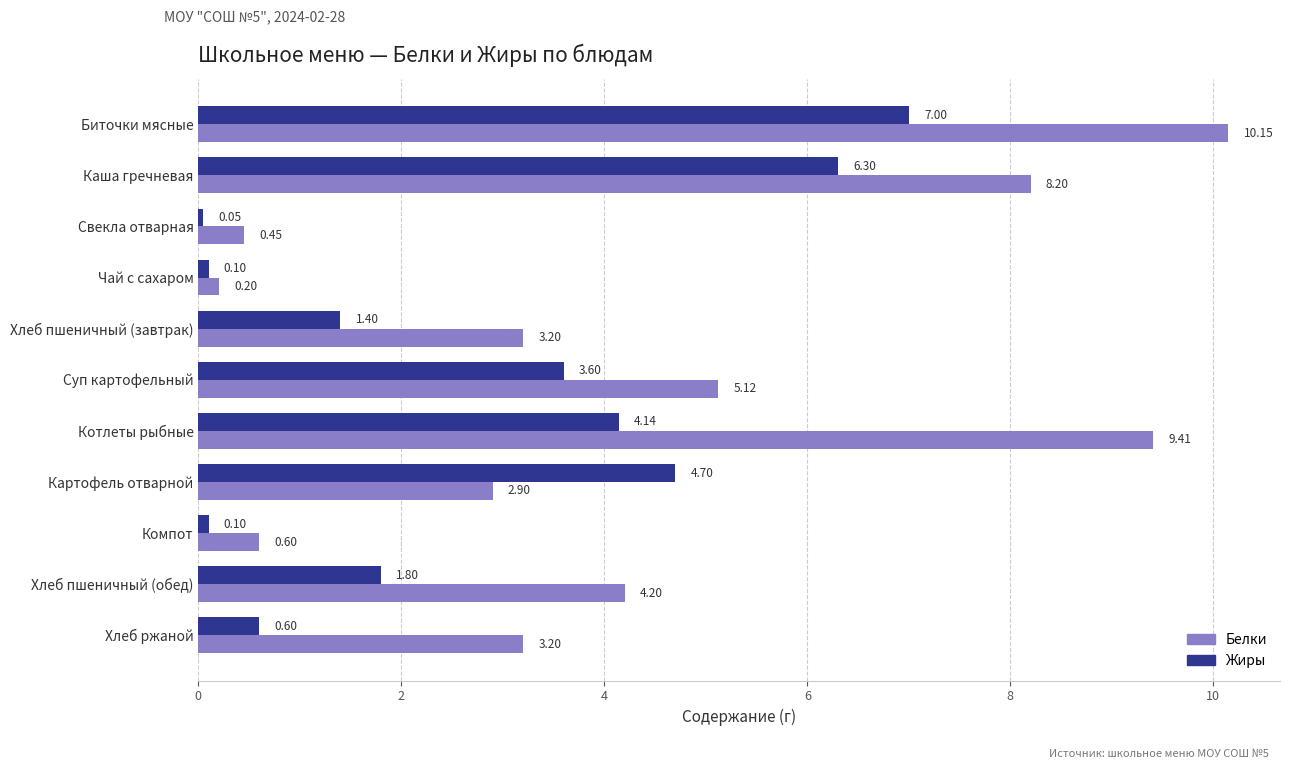

What is the difference between the maximum and second lowest values in the Жиры series?

6.9